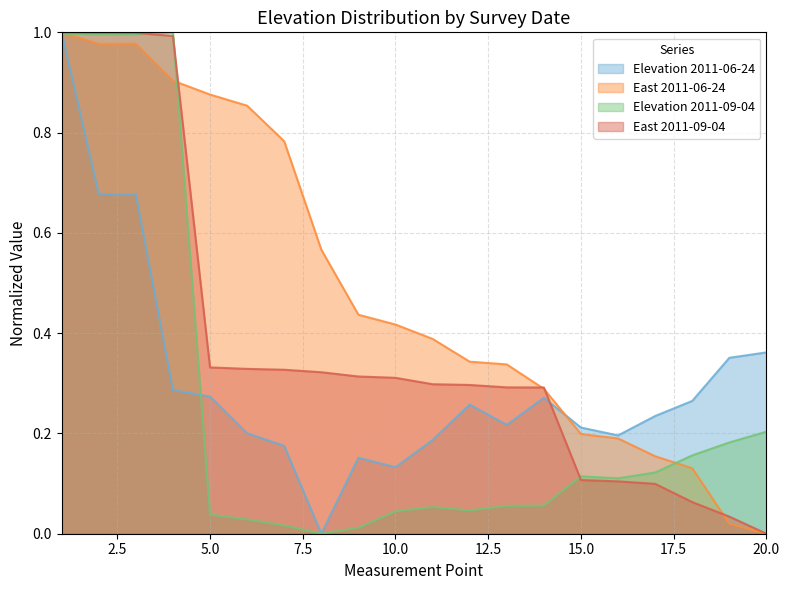

What is the average value of the Elevation 2011-09-04 series?

0.3